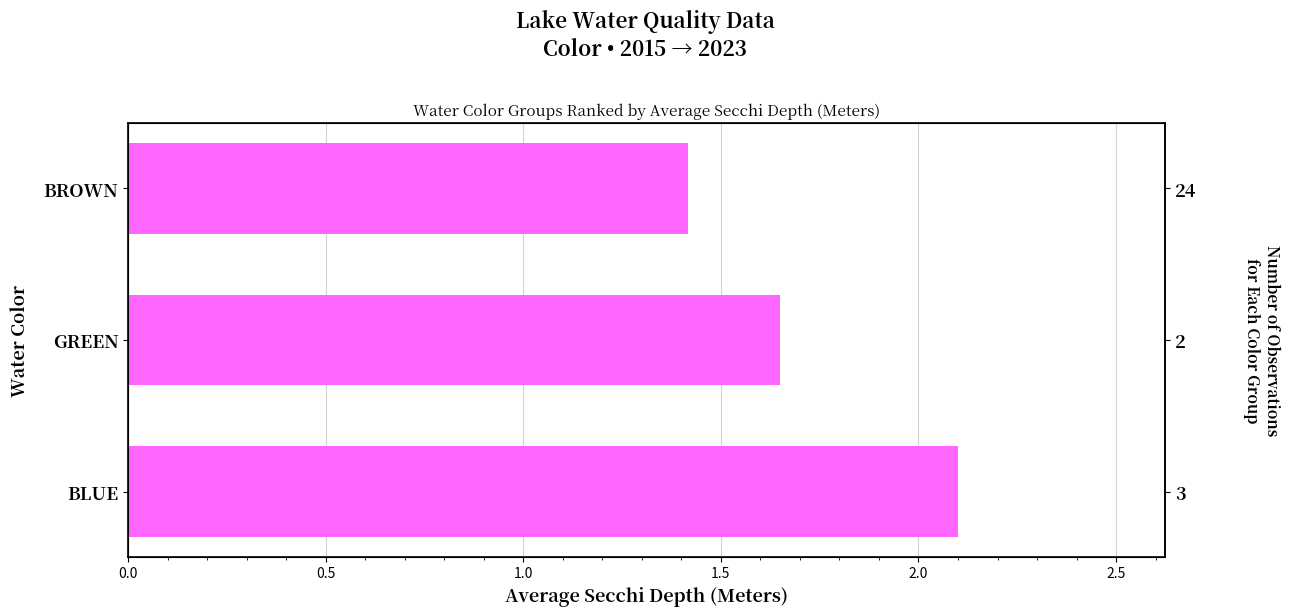

What is the value of the 2nd bar from the left?

1.6